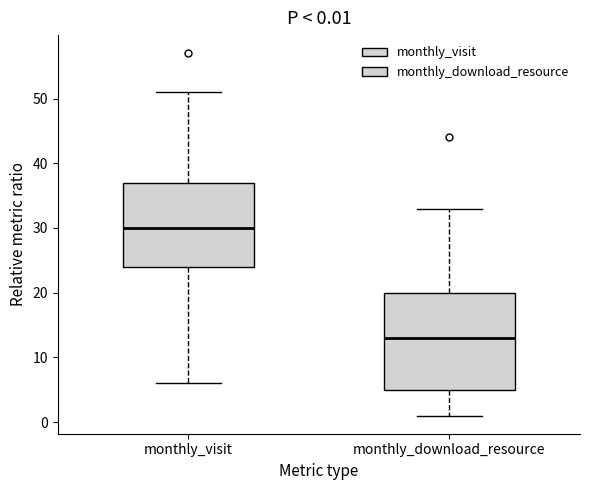

Which box is the tallest, from its lower edge to its upper edge?

monthly_download_resource